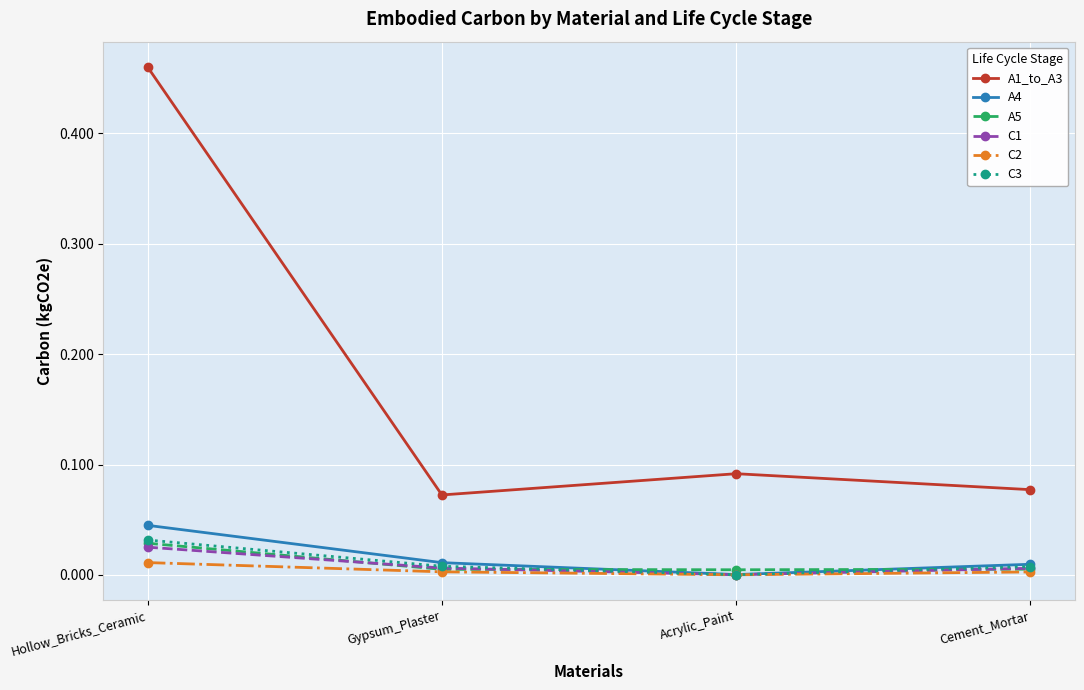

Is the value of A4 at Gypsum_Plaster greater than the value of C2 at Cement_Mortar?

Yes